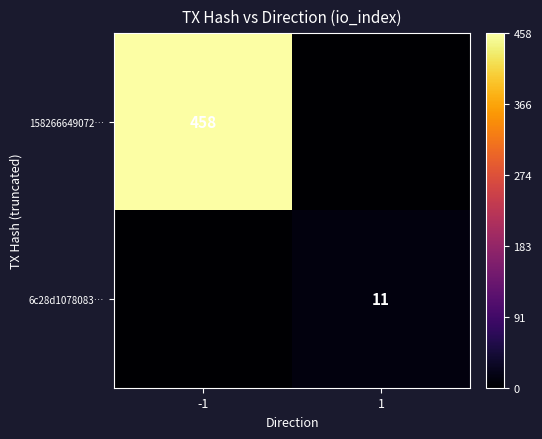

What is the spread (max minus min) of values at -1?

458